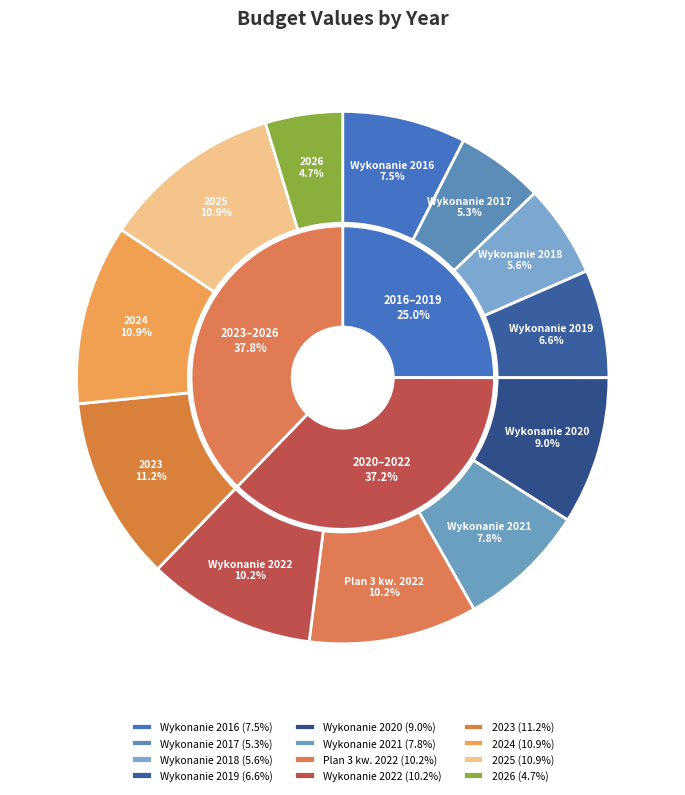

What is the change in value from Wykonanie 2016 to Plan 3 kw. 2022?

+870000